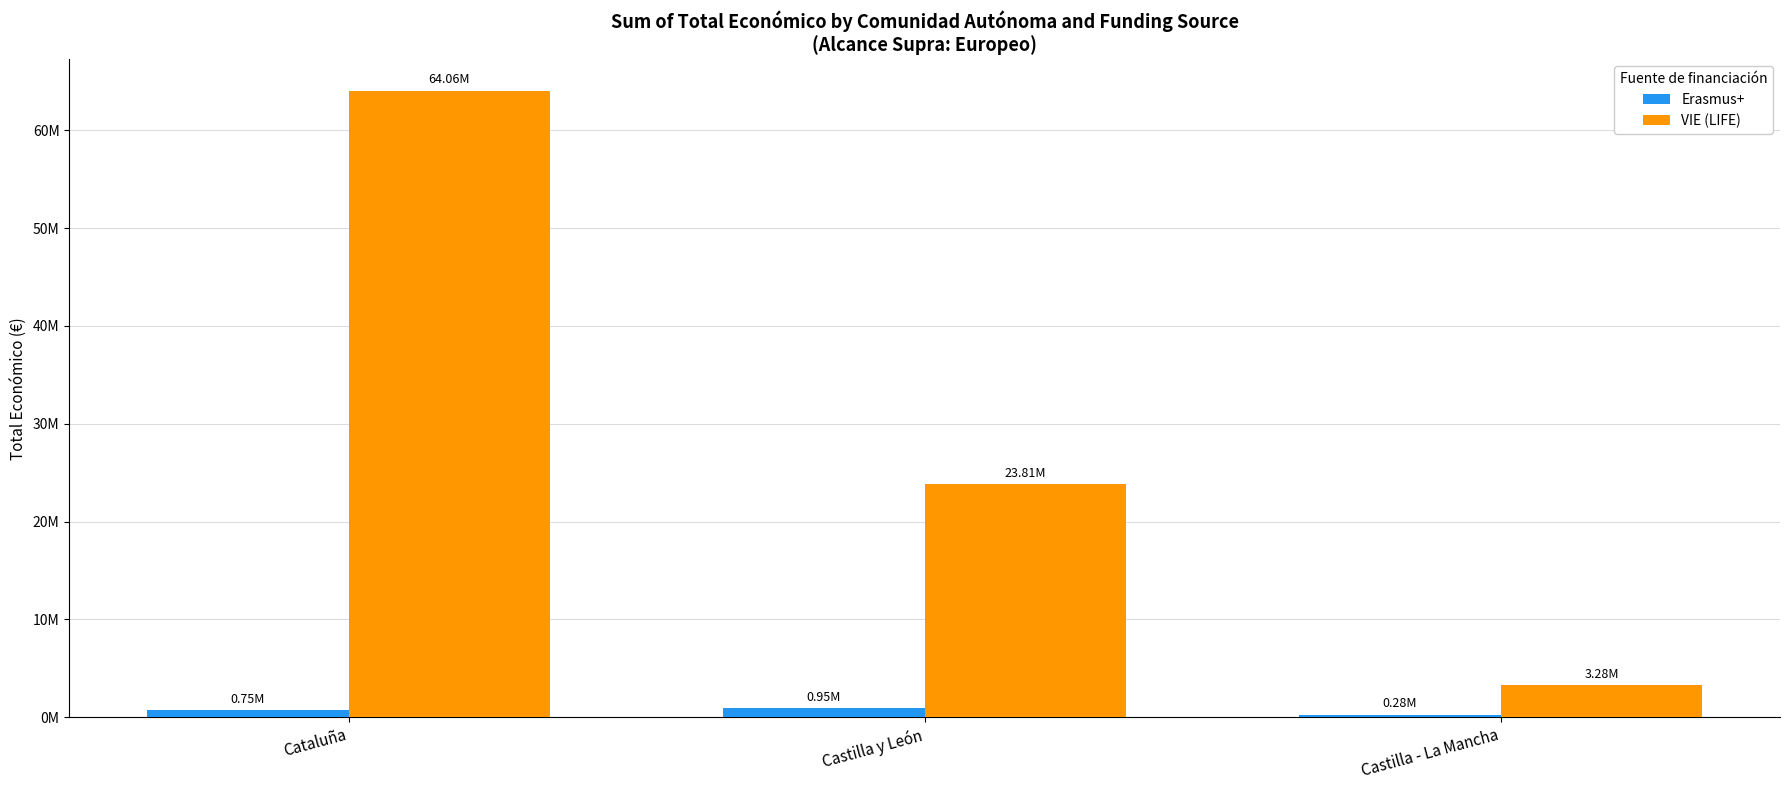

Are the bars grouped side by side (vs. stacked)?

Yes